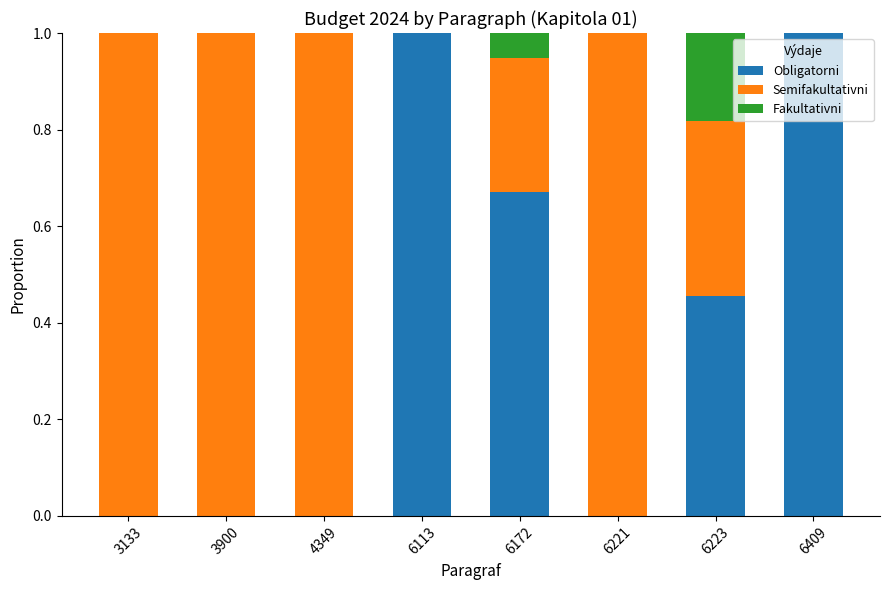

True or false: Obligatorni has a value of -0.6 at 4349.

False